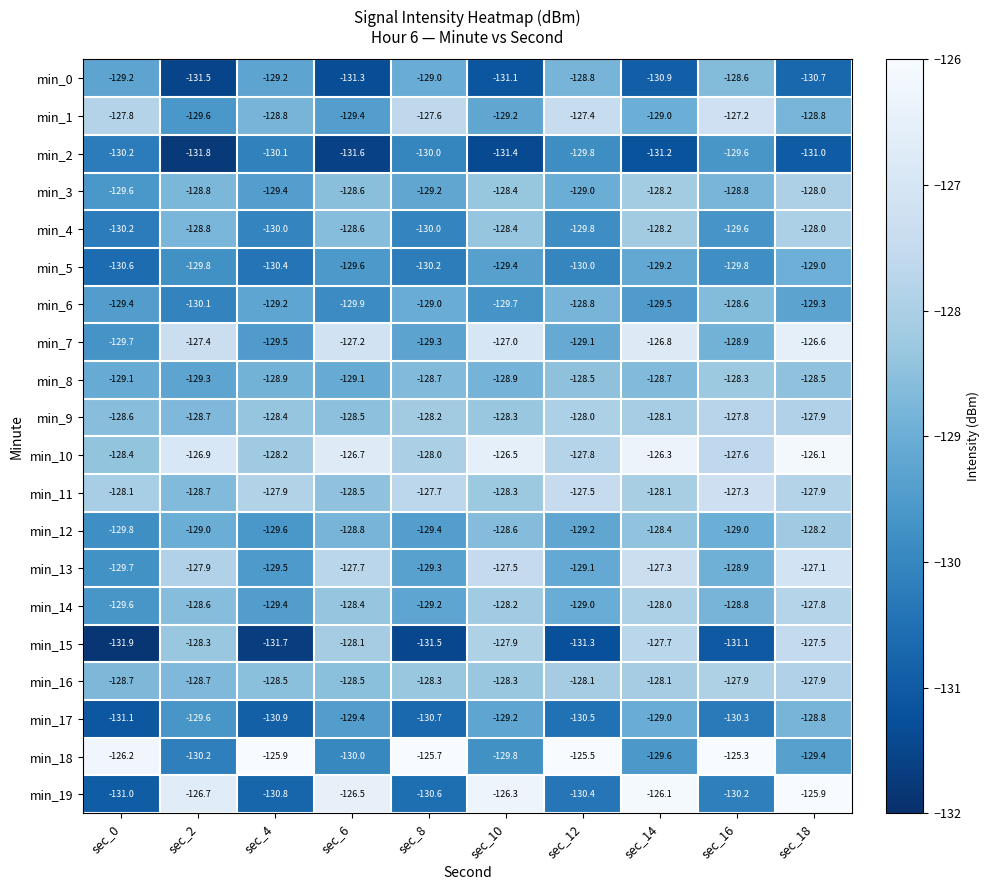

At which label is min_17 closest to -129?

sec_14